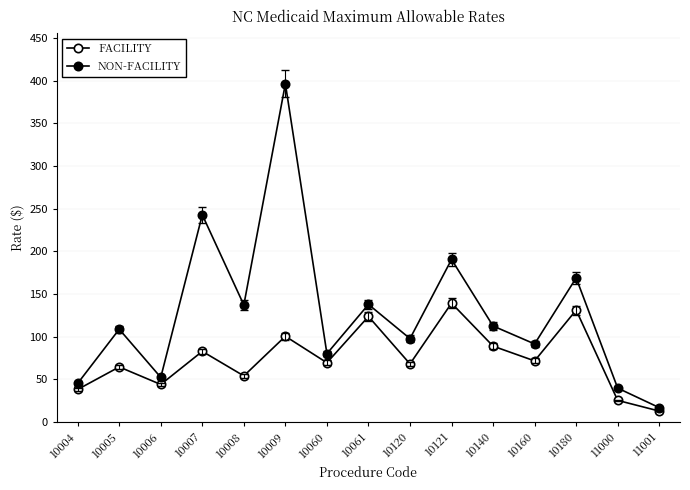

How many categories are shown in the chart?

15